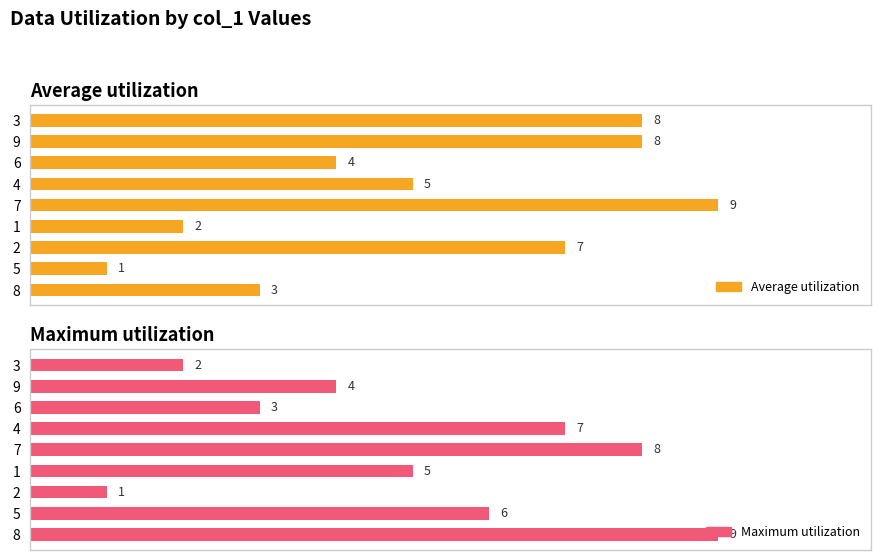

How many groups of bars are there?

9